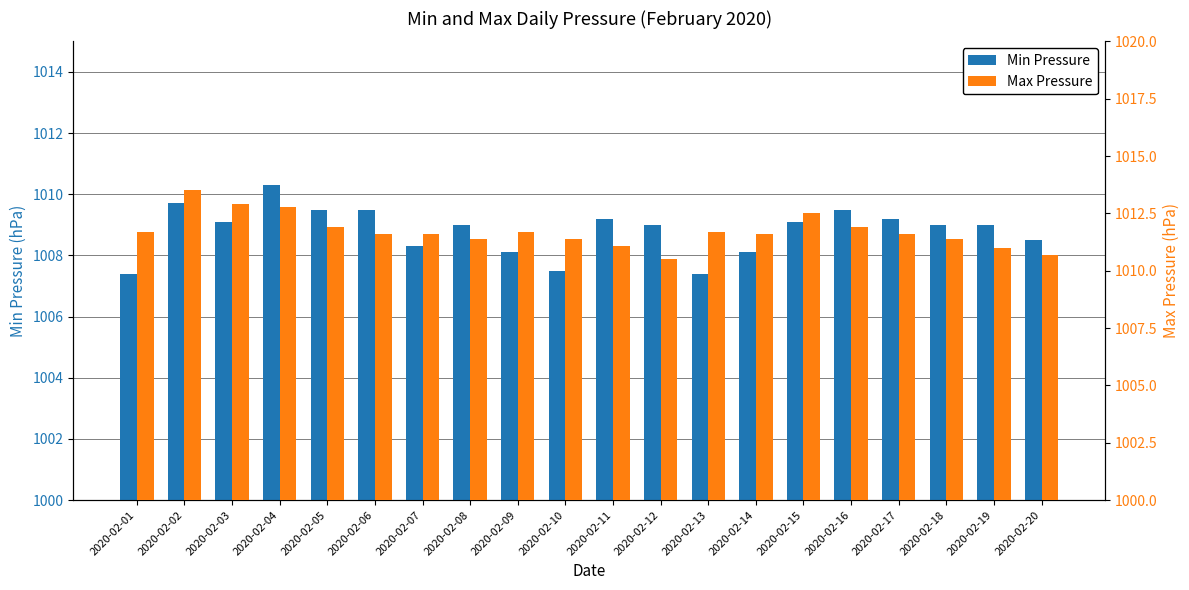

Where does the Min Pressure series first go above 1009?

2020-02-02